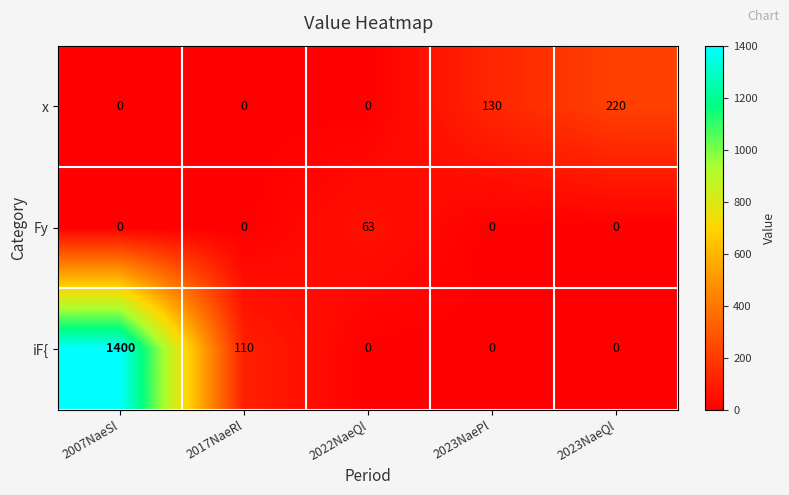

At which category is the sum across all series the highest?

2007NaeSl